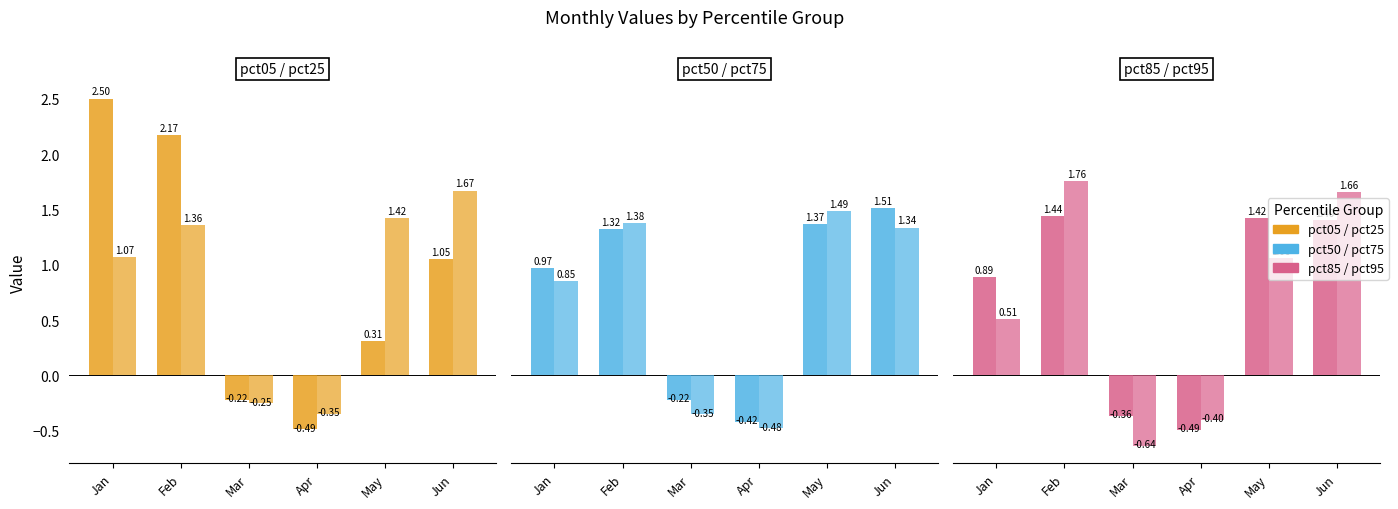

Where does the pct95 series first go above 1?

Feb